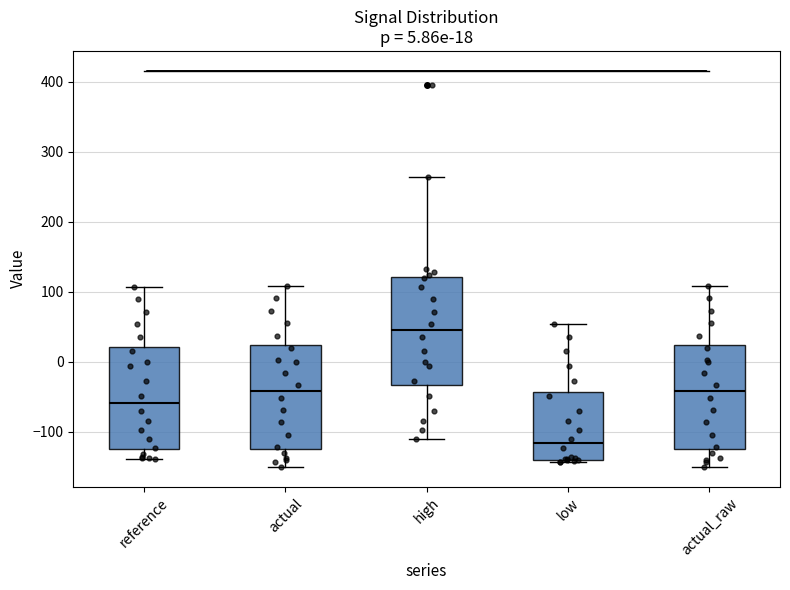

Which box has the lowest median line?

low